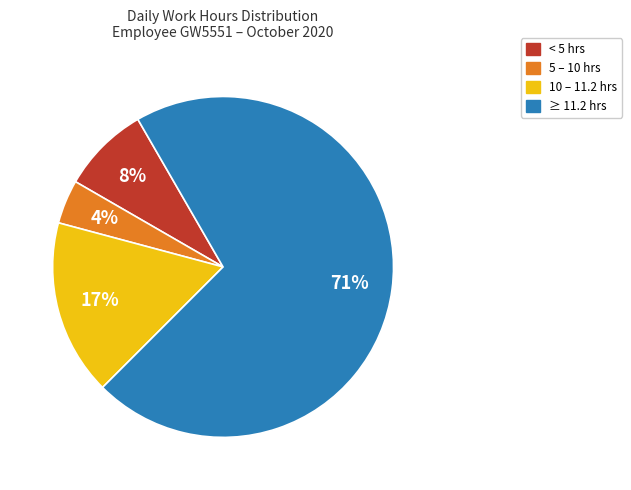

Is there a majority slice in this chart?

Yes